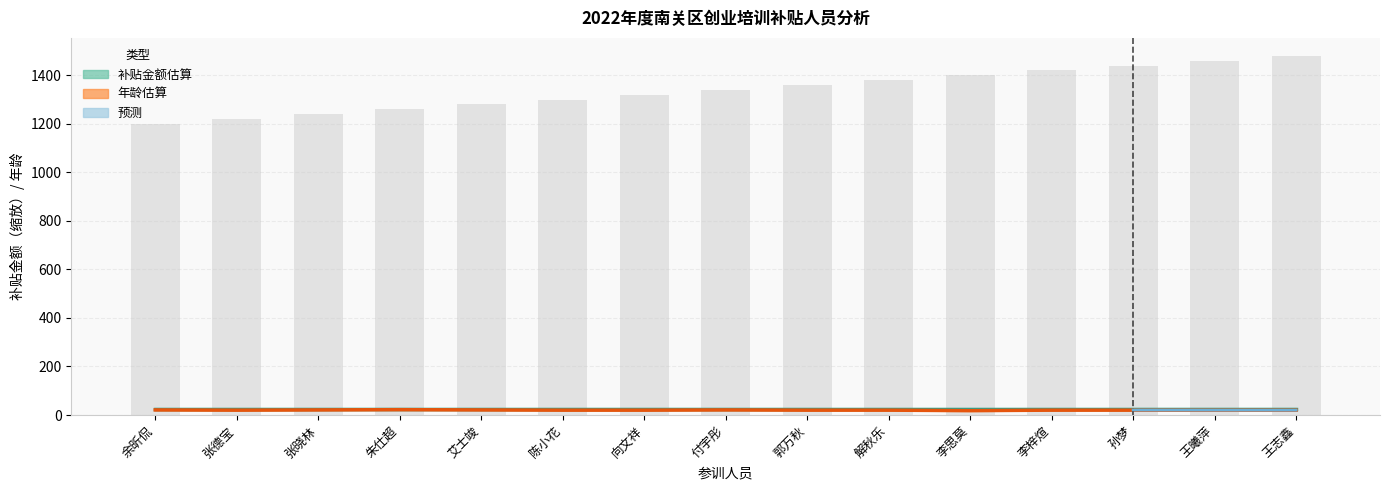

At 付宇彤, list the series in order from largest to smallest.

补贴金额（估算）, 年龄（估算）